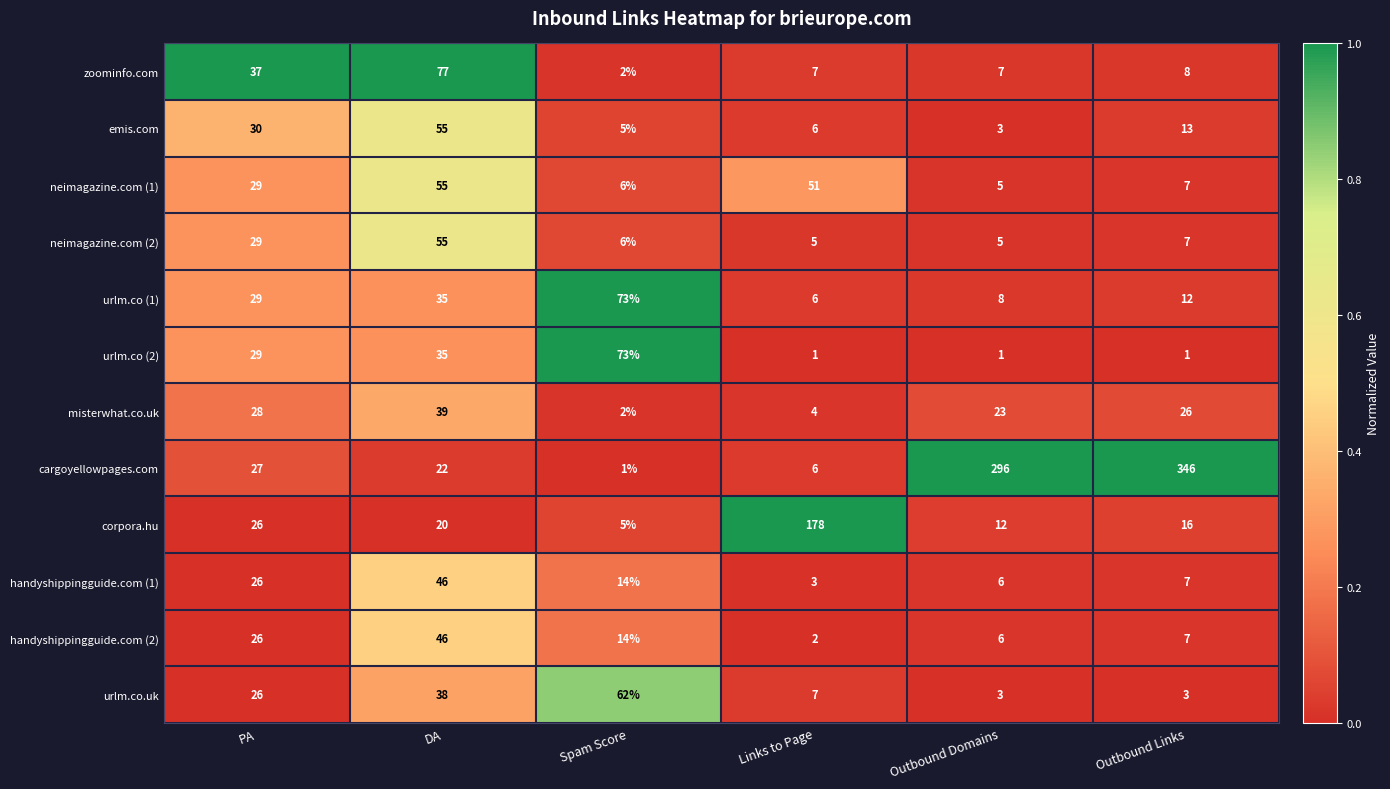

What is the sum of the handyshippingguide.com (1) values at Outbound Links and PA?

33